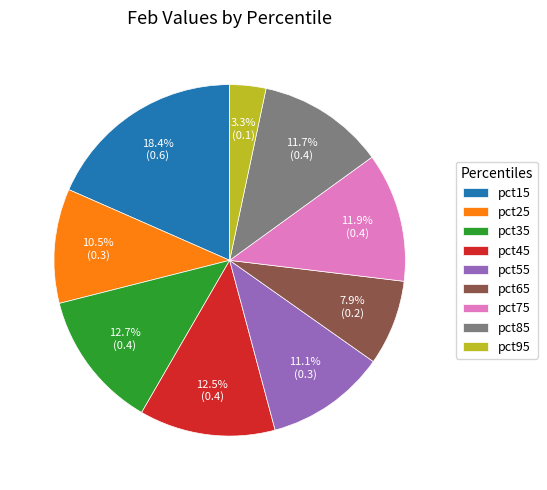

Which slice is the smallest?

pct95